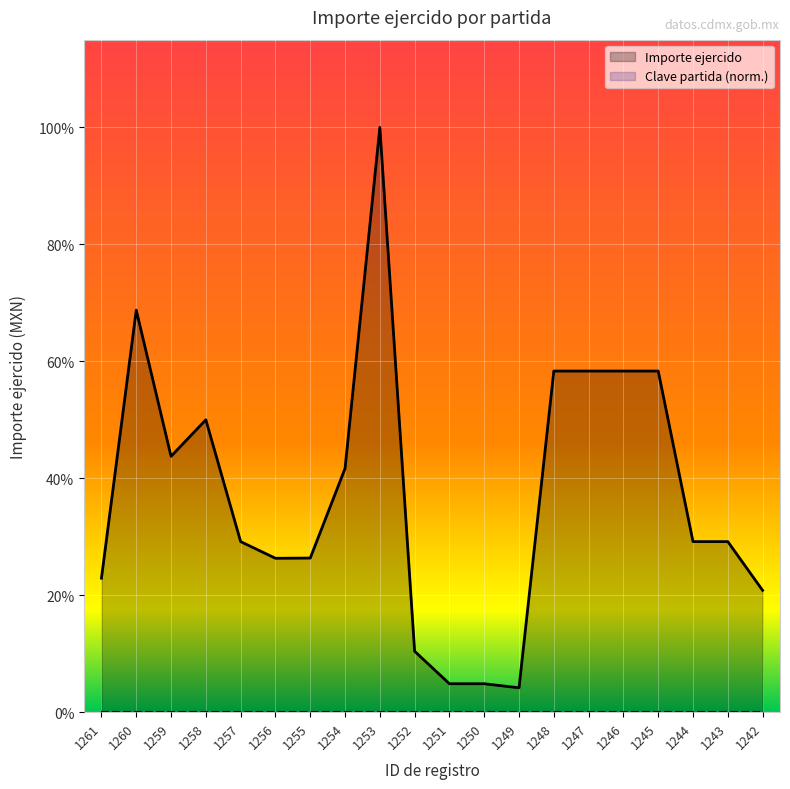

What is the difference between the values at 1243 and 1248?

1638.0